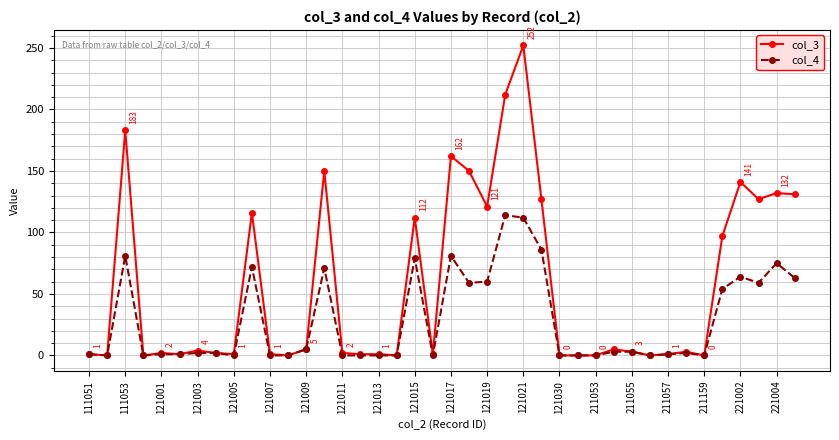

True or false: col_3 has more than 1 points higher than both neighbors.

True